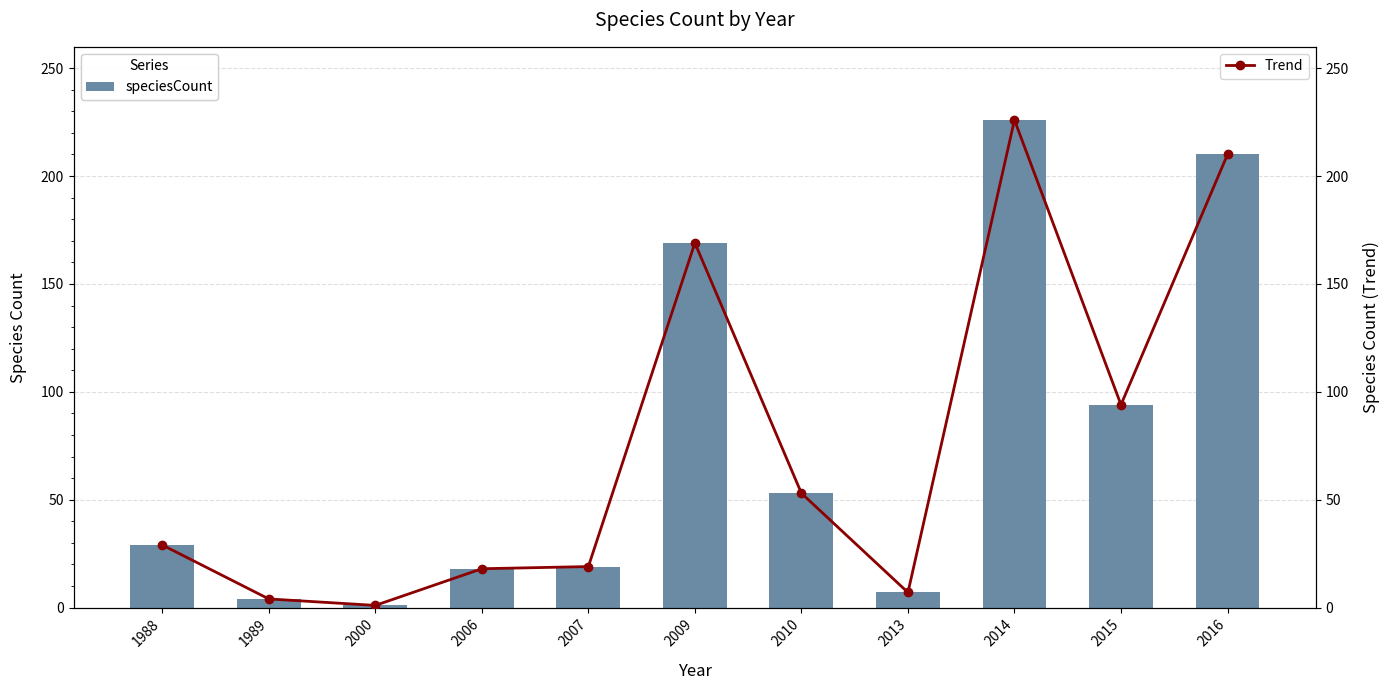

What is the total value across all series at 2013?

14